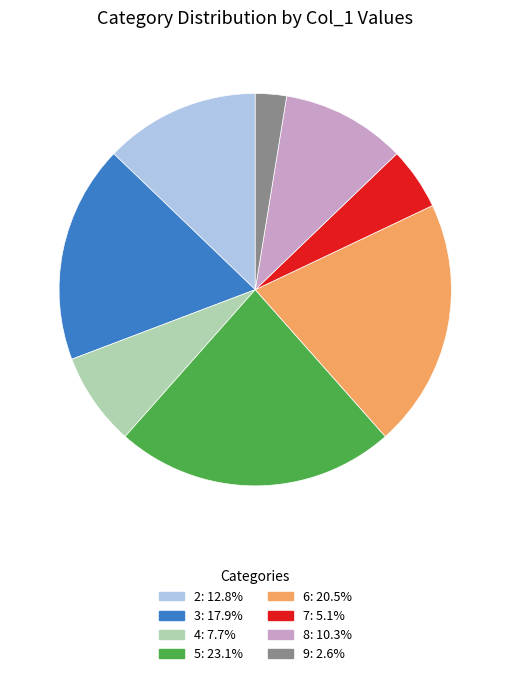

Which has a higher value, 3 or 5?

5